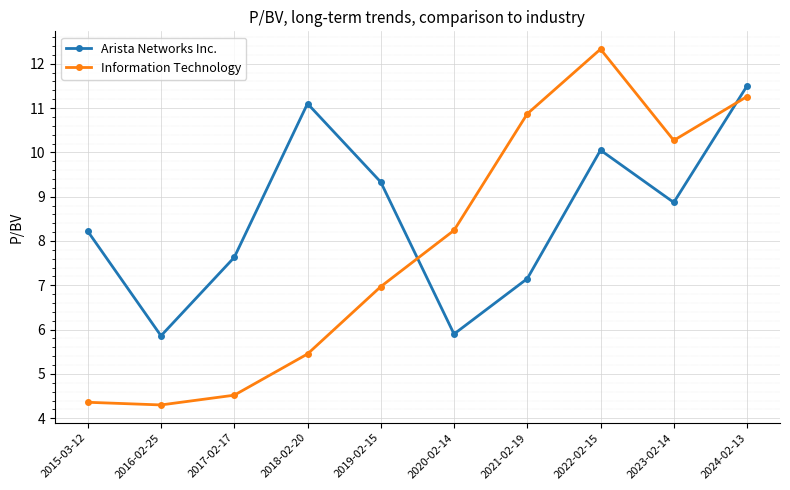

How many data points in Arista Networks Inc. are less than 8?

4